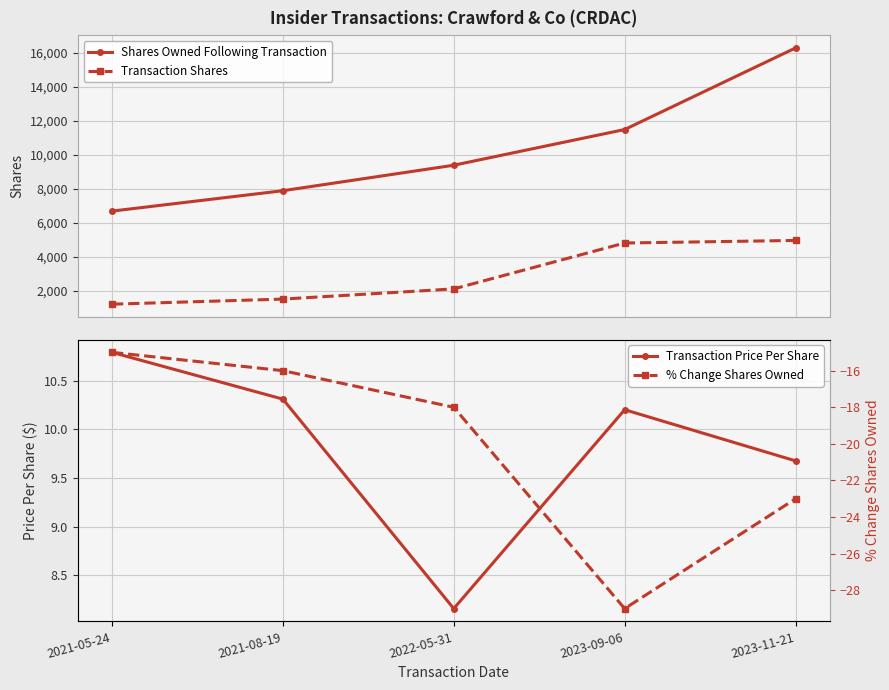

True or false: Transaction Shares has a value of 1216.4 at 2022-05-31.

False